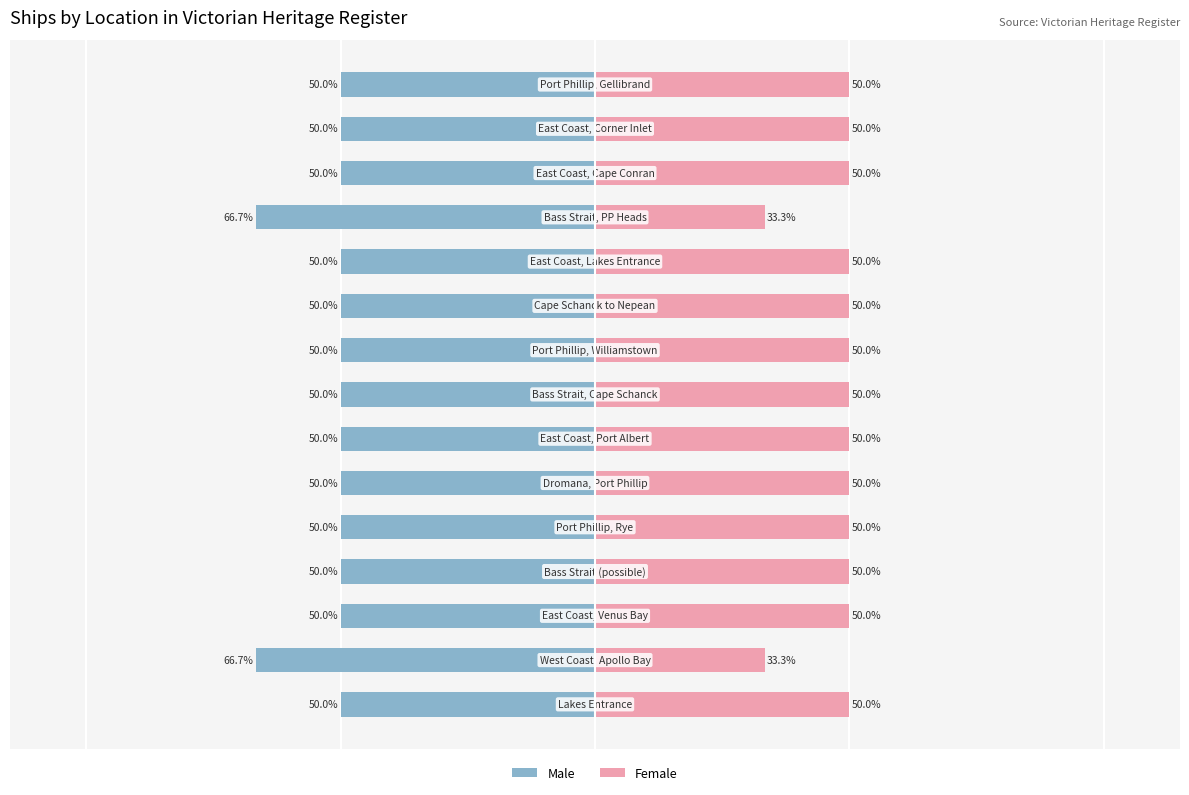

What is the value of the Female bar at the 15th from the left?

50.0